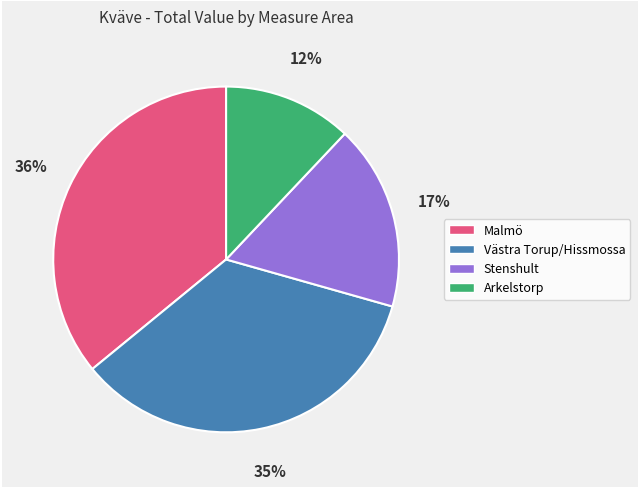

How many segments does this pie chart have?

4